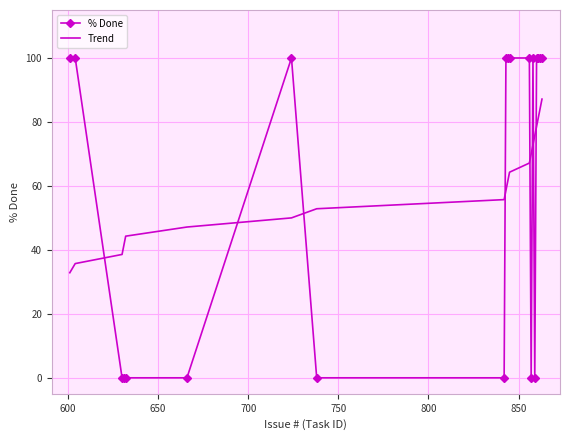

True or false: Trend and % Done intersect in this chart.

True